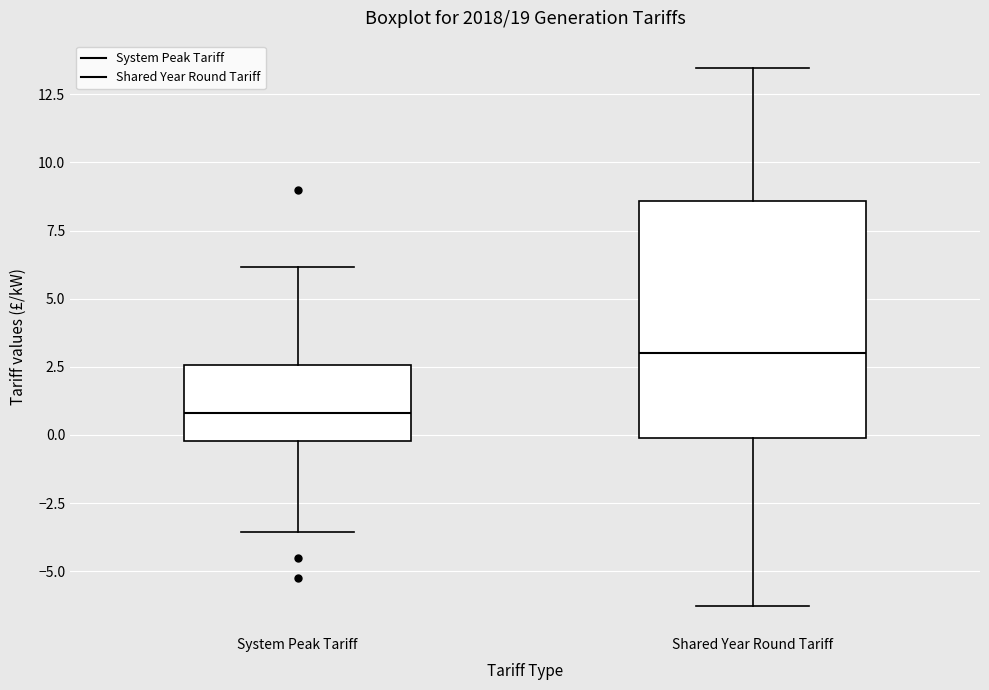

Which box's median line is the lowest?

System Peak Tariff